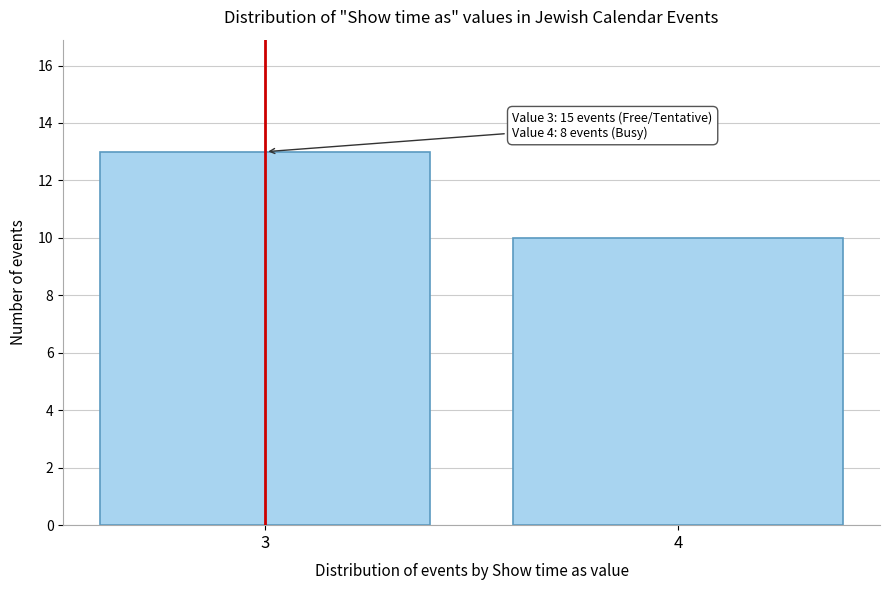

Reading left to right, transcribe all the data shown in this chart.

13	10